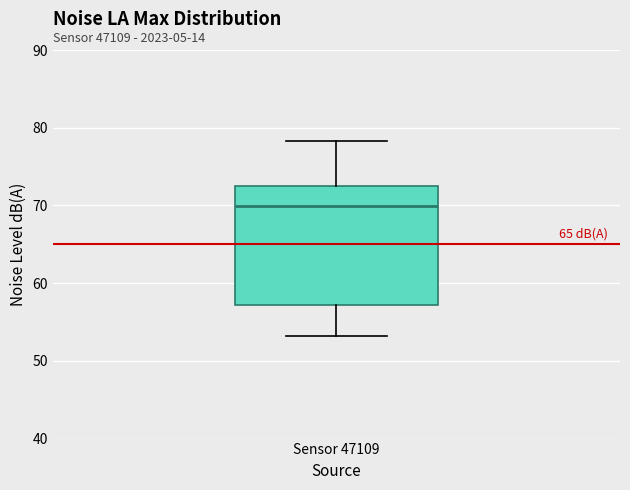

Read this box plot against the y-axis: the position of the median line, the range covered by the box, and the ends of both whiskers. The values are not printed on the chart, so give them approximately, as read against the axis.

median 70, box 57 to 73, whiskers 53 to 78